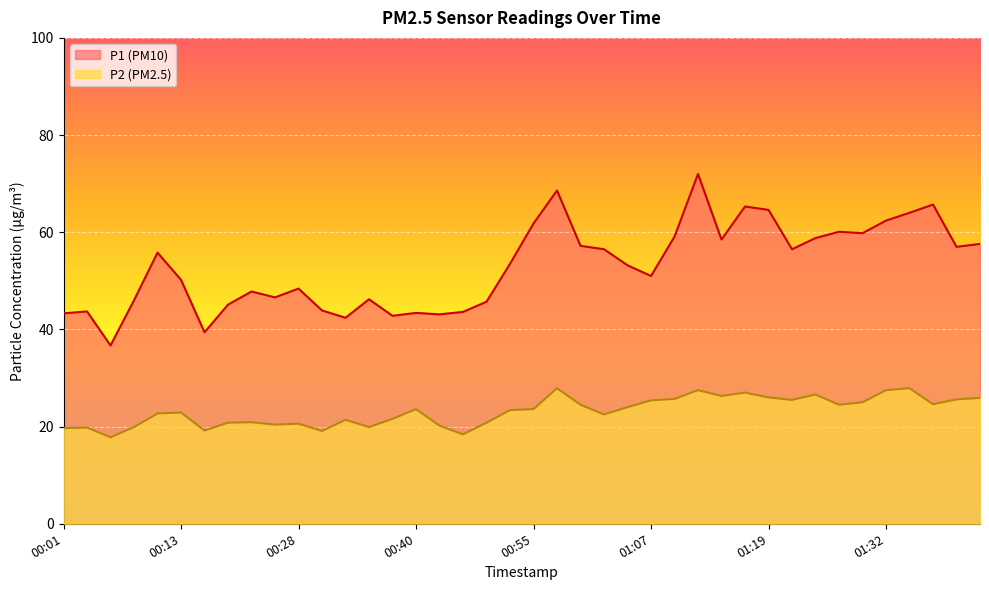

Reading left to right, transcribe all the data shown in this chart.

P1: 00:01=43.3	00:03=43.7	00:06=36.7	00:08=46.0	00:11=55.8	00:13=50.2	00:16=39.4	00:18=45.1	00:21=47.8	00:25=46.6	00:28=48.4	00:30=43.9	00:33=42.4	00:35=46.2	00:38=42.8	00:40=43.4	00:45=43.1	00:48=43.6	00:50=45.7	00:52=53.5	00:55=61.8	00:57=68.6	01:00=57.2	01:02=56.5	01:05=53.2	01:07=51.0	01:10=59.1	01:12=72.0	01:15=58.5	01:17=65.3	01:19=64.6	01:22=56.5	01:24=58.8	01:27=60.1	01:29=59.8	01:32=62.4	01:34=64.0	01:37=65.7	01:39=57.0	01:41=57.6
P2: 00:01=19.7	00:03=19.8	00:06=17.8	00:08=19.9	00:11=22.7	00:13=22.9	00:16=19.2	00:18=20.8	00:21=20.9	00:25=20.4	00:28=20.6	00:30=19.1	00:33=21.4	00:35=19.9	00:38=21.6	00:40=23.6	00:45=20.2	00:48=18.4	00:50=20.8	00:52=23.4	00:55=23.6	00:57=27.9	01:00=24.5	01:02=22.5	01:05=24.0	01:07=25.4	01:10=25.7	01:12=27.5	01:15=26.3	01:17=27.0	01:19=26.0	01:22=25.5	01:24=26.6	01:27=24.5	01:29=25.0	01:32=27.5	01:34=27.9	01:37=24.6	01:39=25.6	01:41=25.9